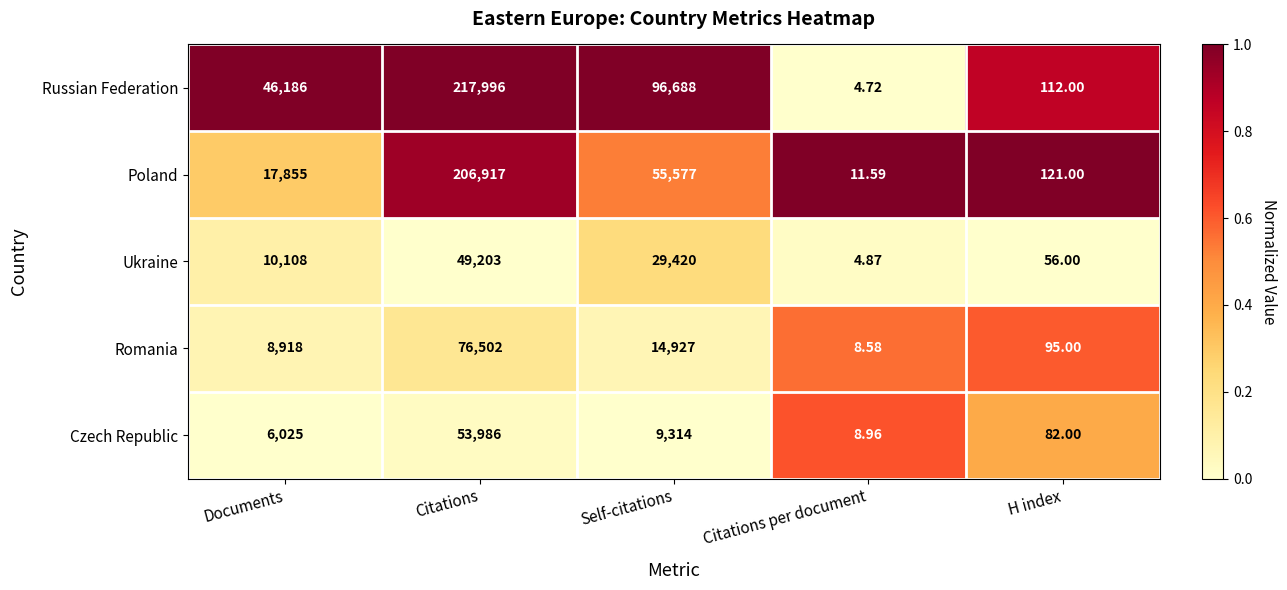

At which label is Poland closest to 103464?

Self-citations